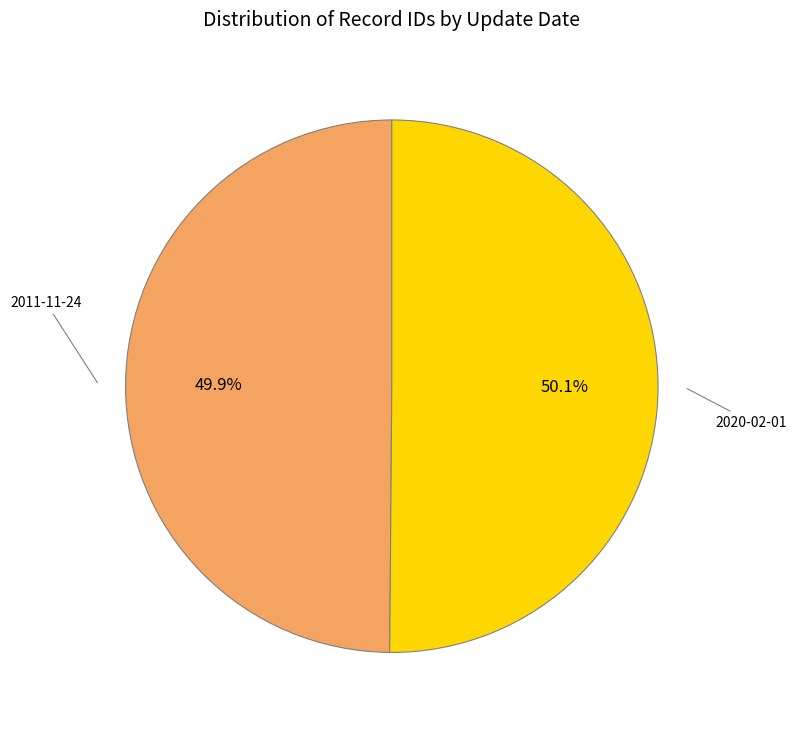

Combined, do 2020-02-01 and 2011-11-24 account for over 50%?

Yes